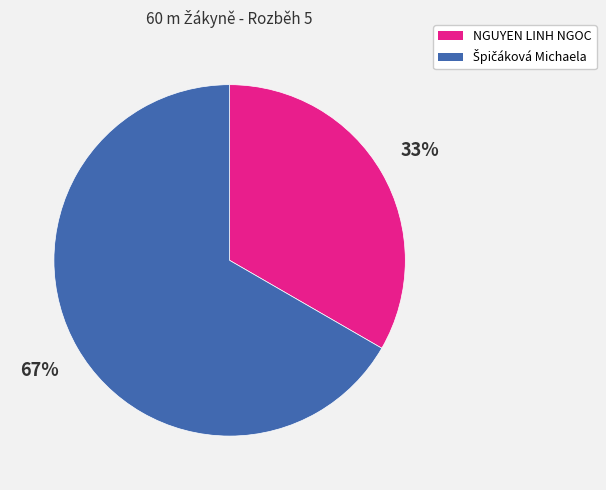

Is it true that NGUYEN LINH NGOC is 43% of the pie?

False